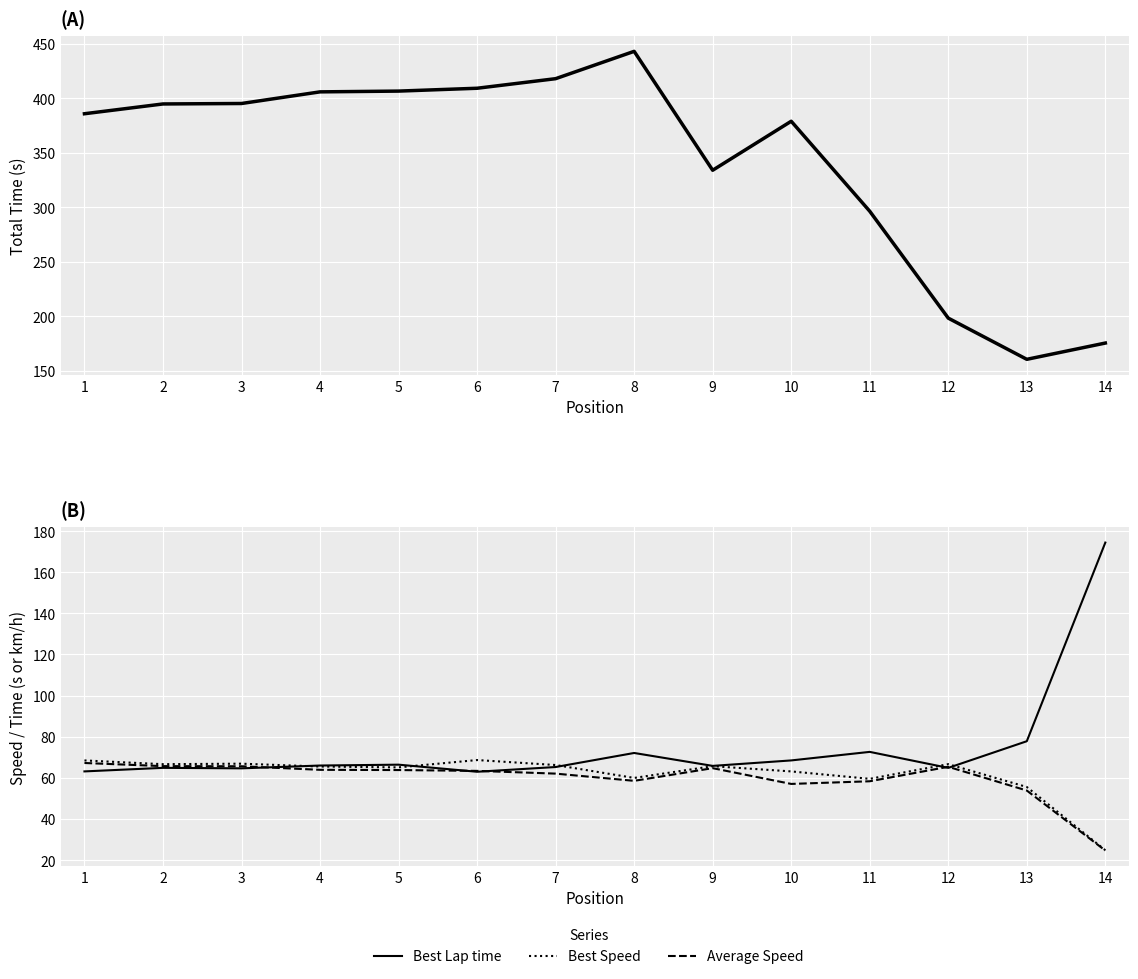

Reading left to right, list all the values displayed in this chart.

Total Time: 385.7	394.7	395.1	405.7	406.4	409.1	417.8	442.9	333.9	378.8	296.3	198.3	160.6	175.5
Best Lap time: 63.1	64.8	64.6	66.0	66.4	62.9	65.2	72.1	65.8	68.5	72.6	64.8	77.8	174.4
Best Speed: 68.5	66.6	66.9	65.5	65.1	68.6	66.2	59.9	65.7	63.1	59.5	66.6	55.5	24.8
Average Speed: 67.2	65.7	65.6	63.9	63.8	63.4	62.0	58.5	64.7	57.0	58.3	65.3	53.8	24.6